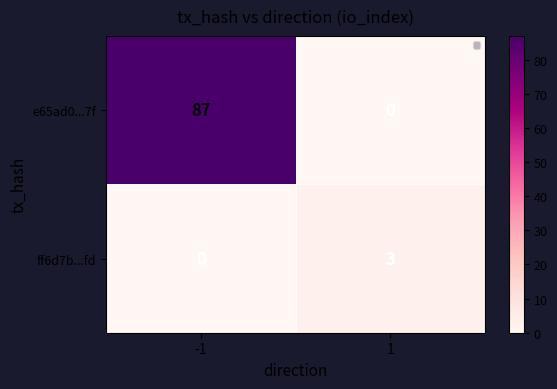

Which has a higher value, -1 or 1?

-1